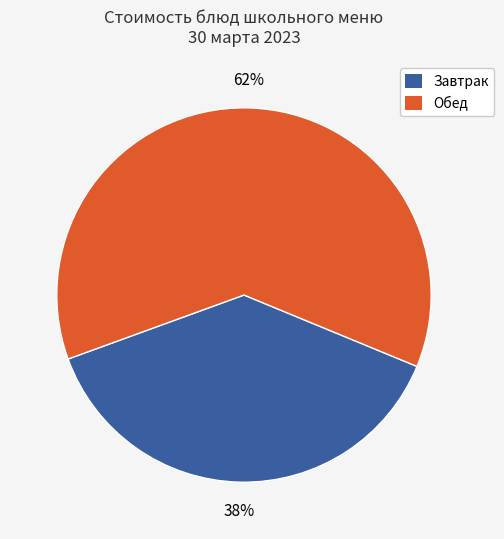

Is there any slice that represents more than half of the pie?

Yes